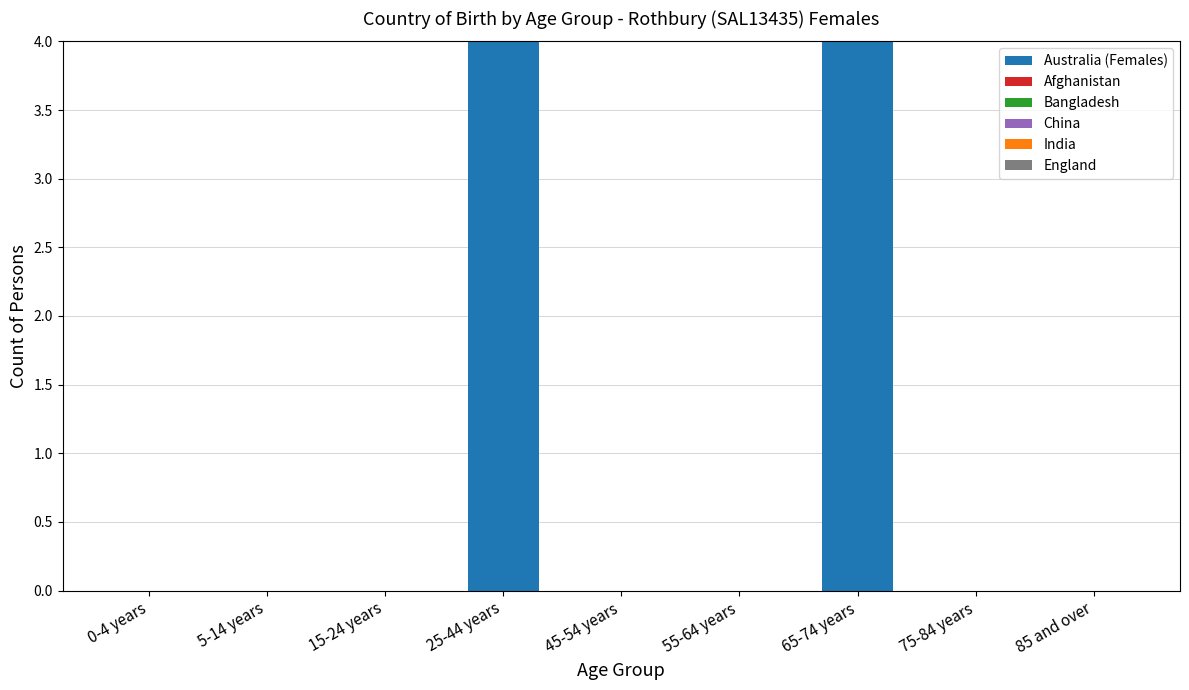

Reading left to right, what are all the values shown in this chart?

0-4 years=0	5-14 years=0	15-24 years=0	25-44 years=4	45-54 years=0	55-64 years=0	65-74 years=4	75-84 years=0	85 and over=0